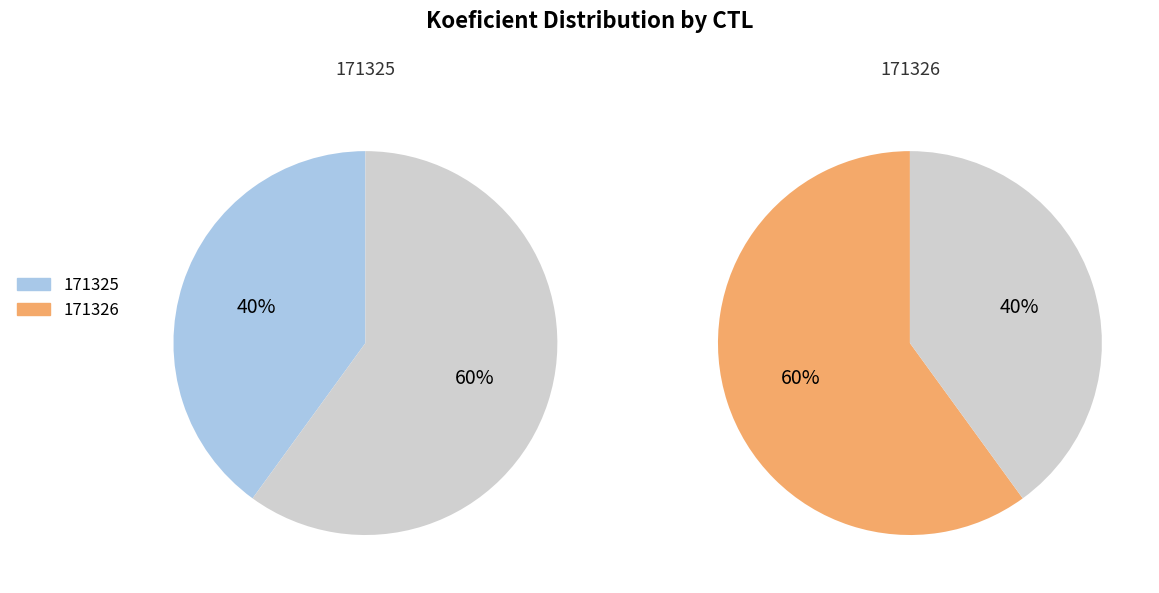

How much of the chart is everything except 171325?

60.0%